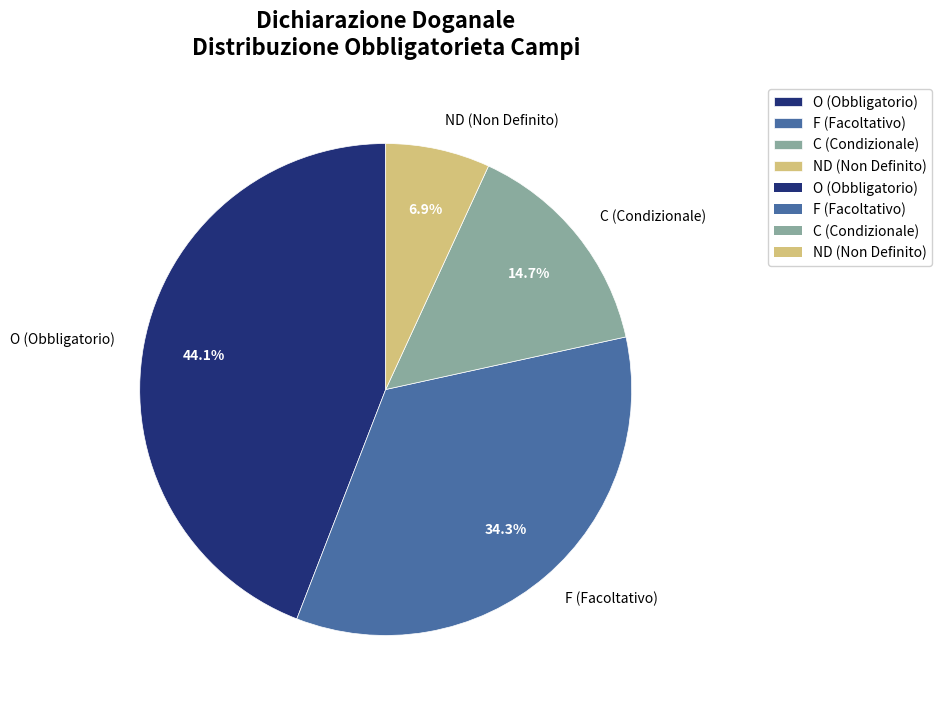

How much of the chart is everything except F?

65.7%